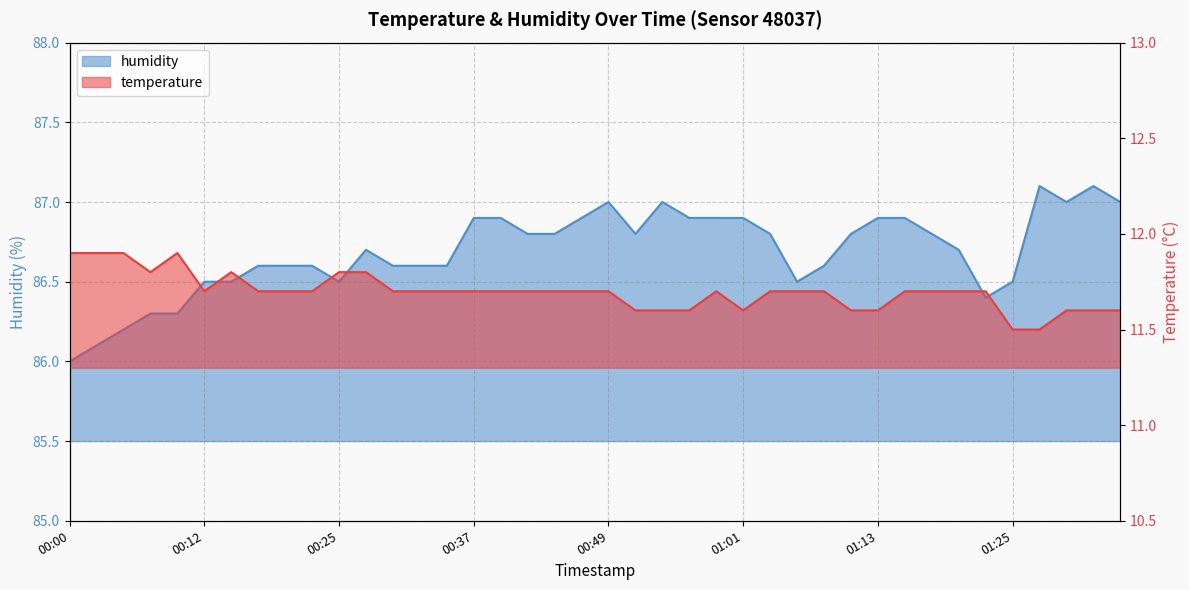

Between 00:03 and 00:08, which series saw the biggest shift?

humidity